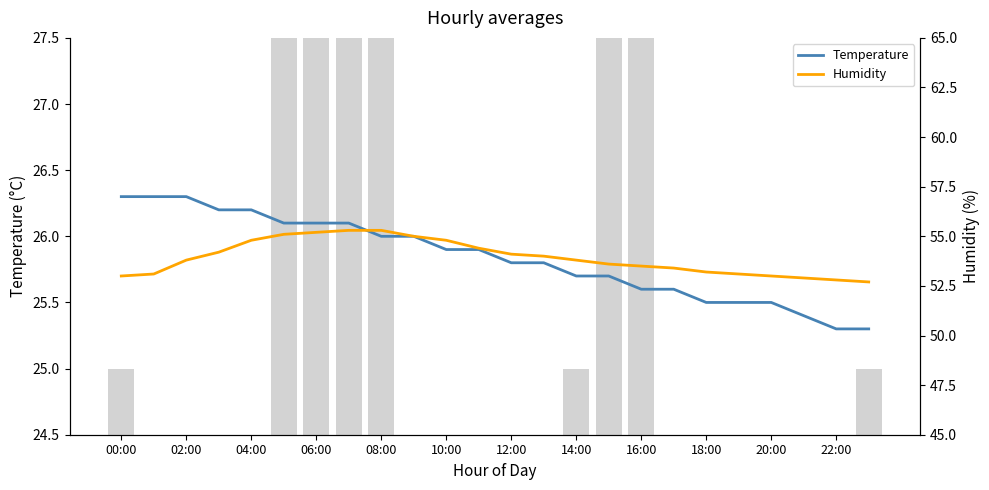

What are all the series names shown in the legend?

Temperature, Humidity